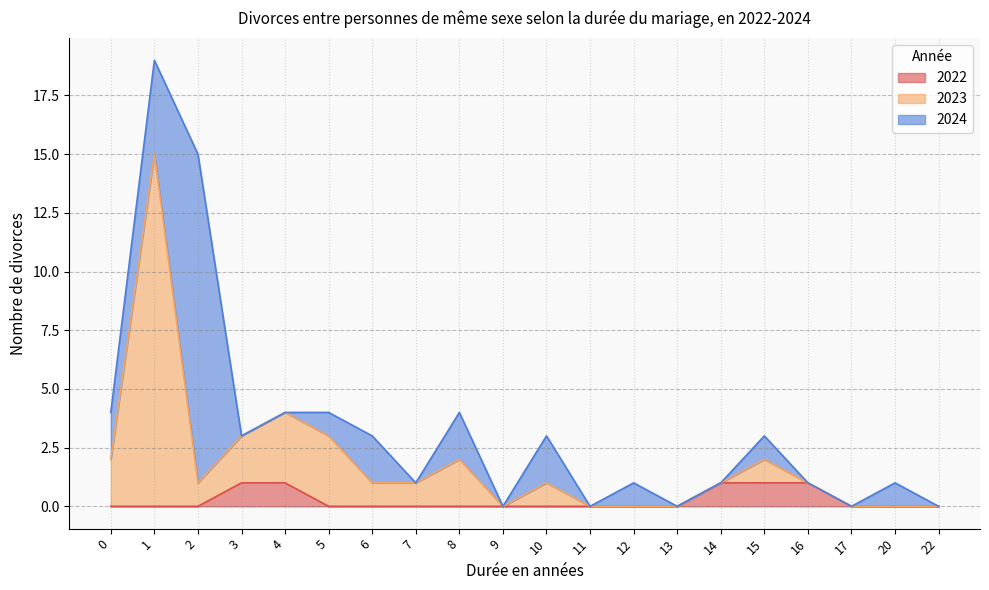

Which has a higher value, 9 or 4?

4